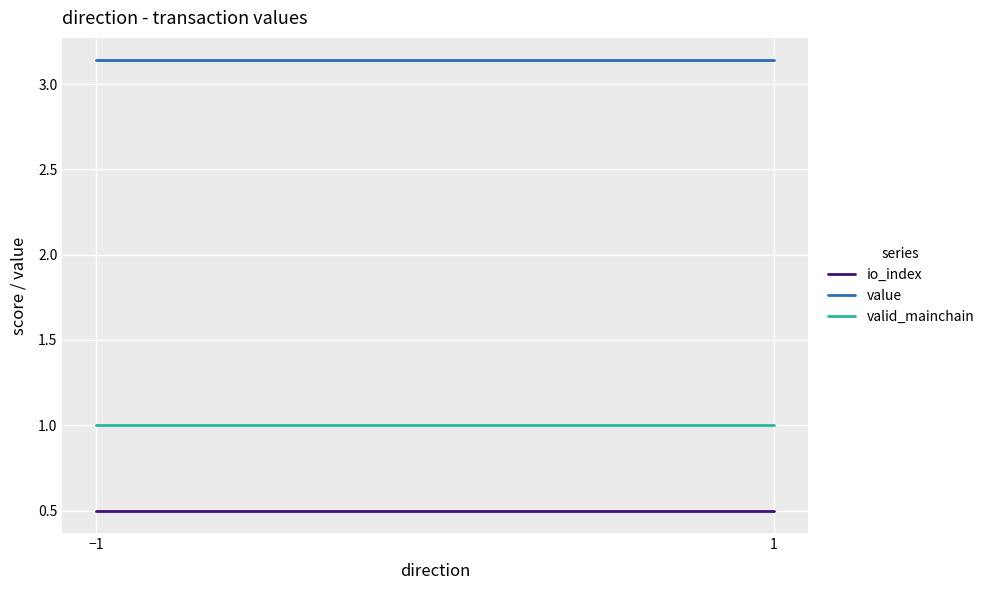

What is the spread (max minus min) of values at −1?

2.6